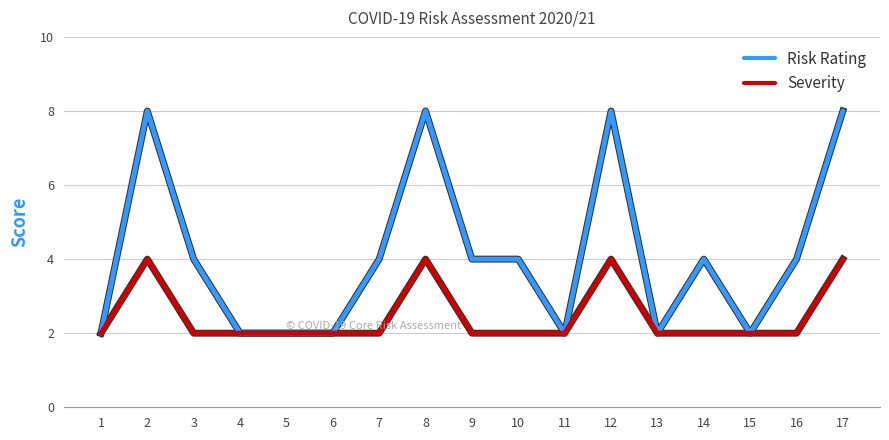

List the series in order of their peak value, lowest first.

Severity, Risk Rating